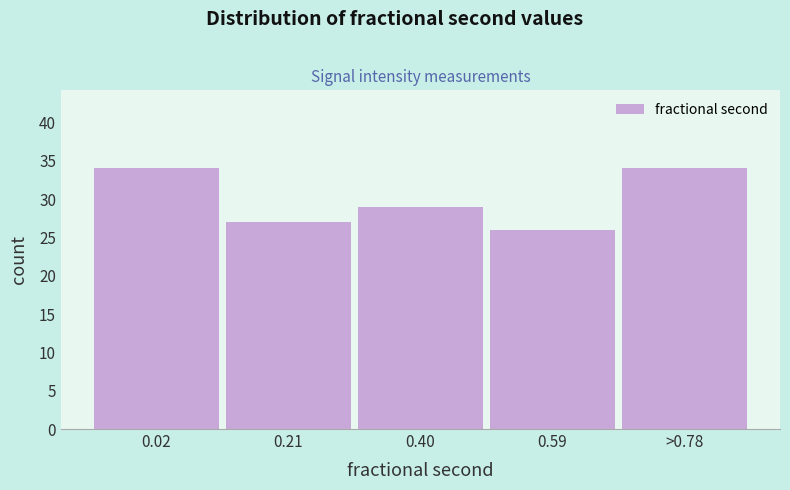

Reading left to right, transcribe all the data shown in this chart.

0.02=34	0.21=27	0.40=29	0.59=26	>0.78=34